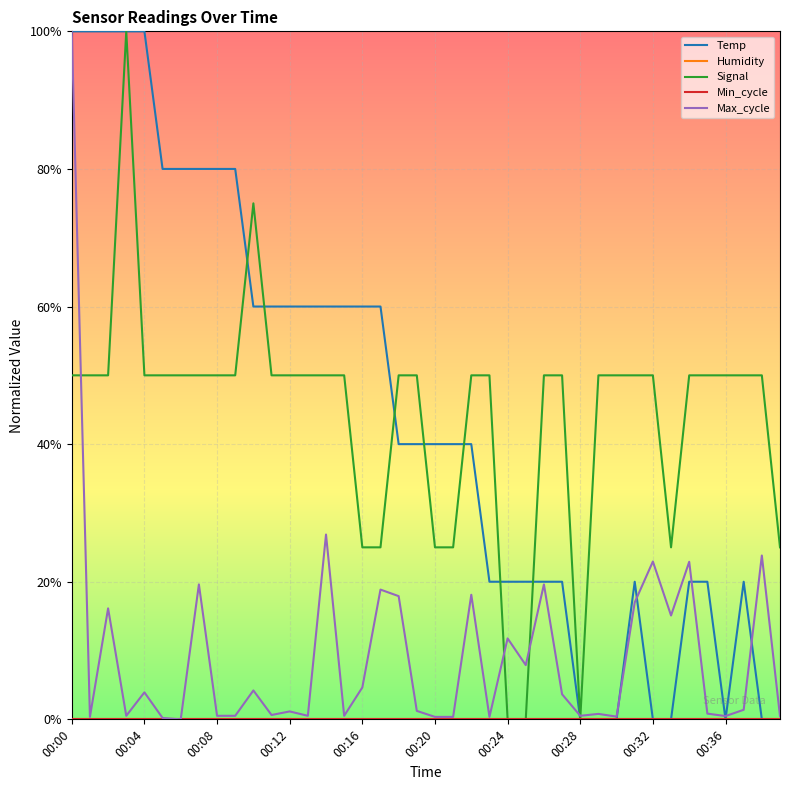

True or false: Humidity has more than 2 interior local peaks.

False